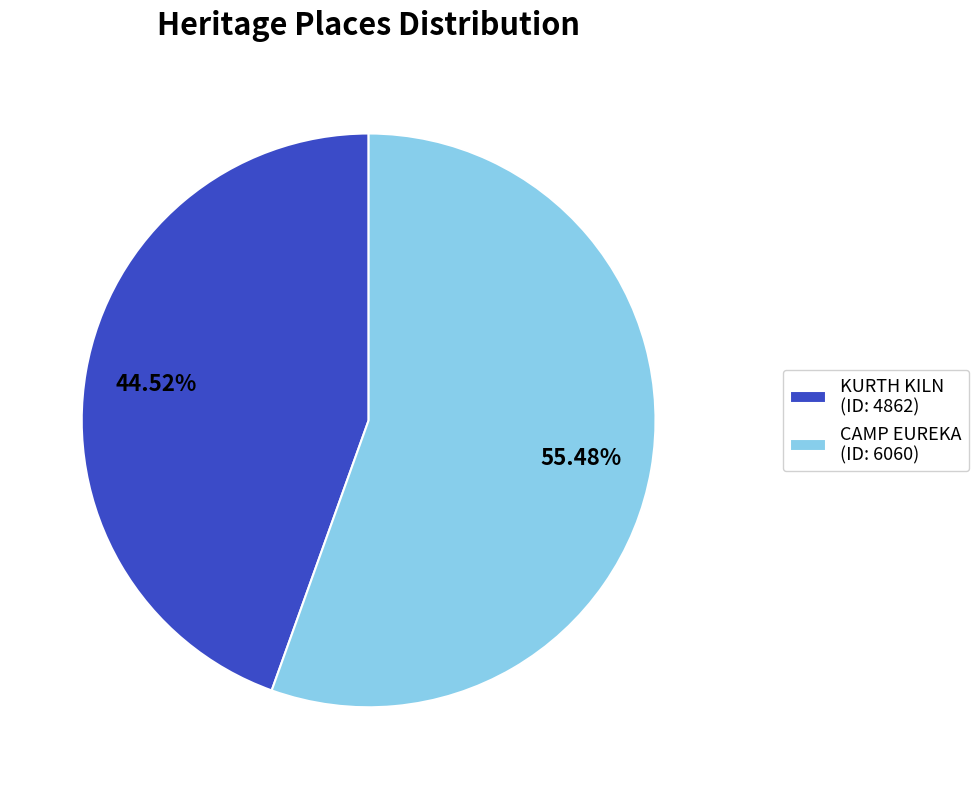

Does KURTH KILN account for over 50% of the chart?

No